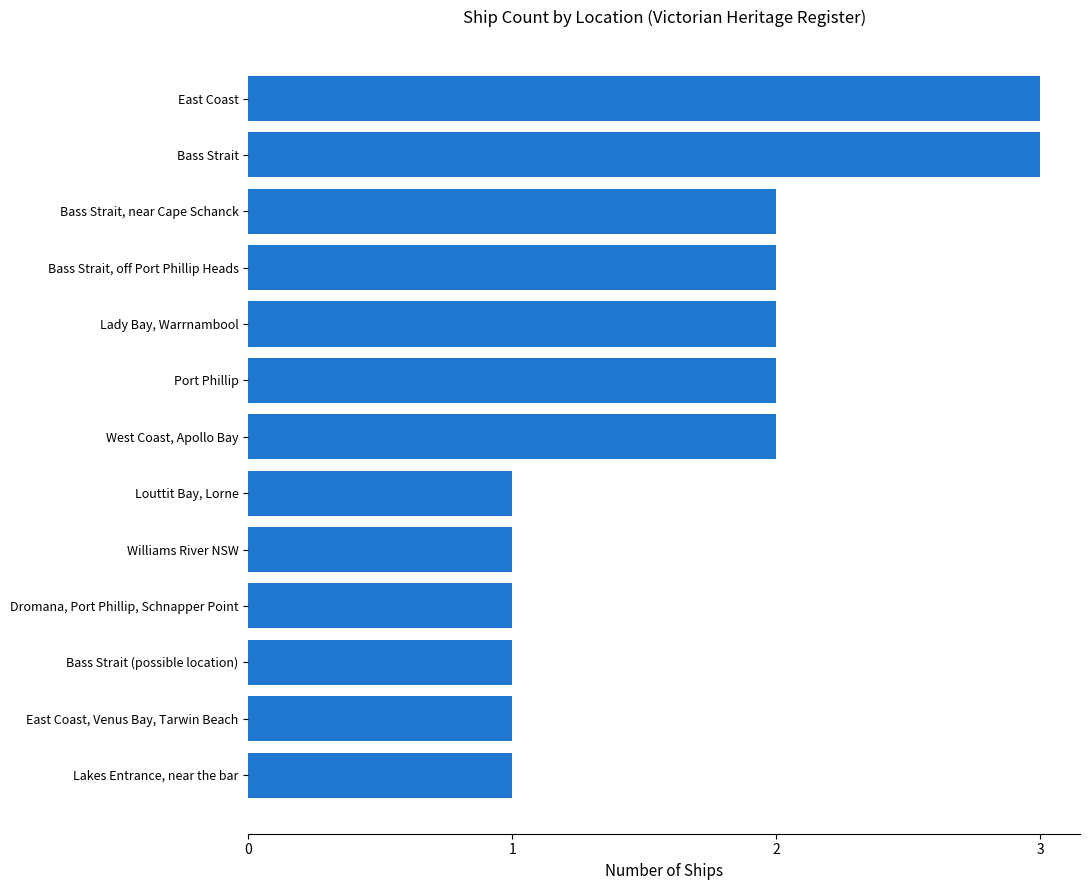

Does the chart contain stacked bars?

No